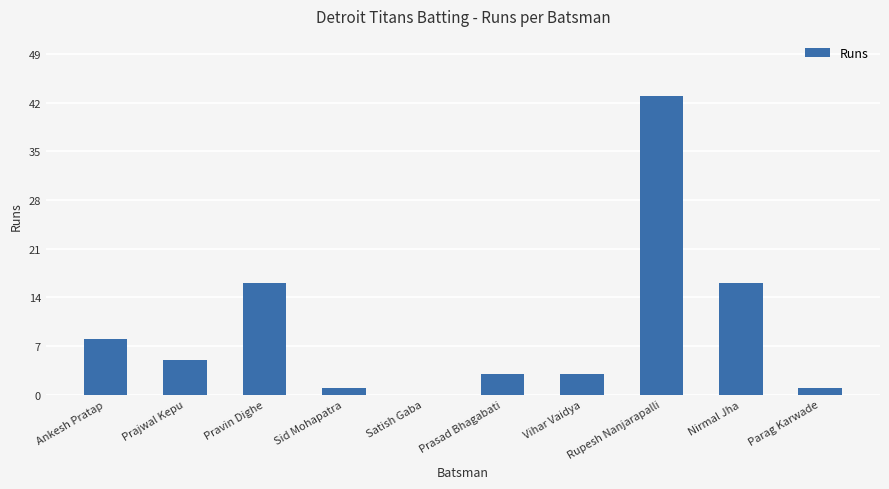

The chart shows a value of 8 at Ankesh Pratap. True or false?

True